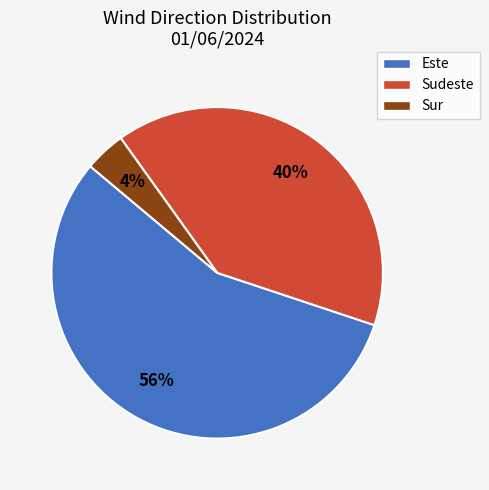

Between Sur and Este, which is larger?

Este